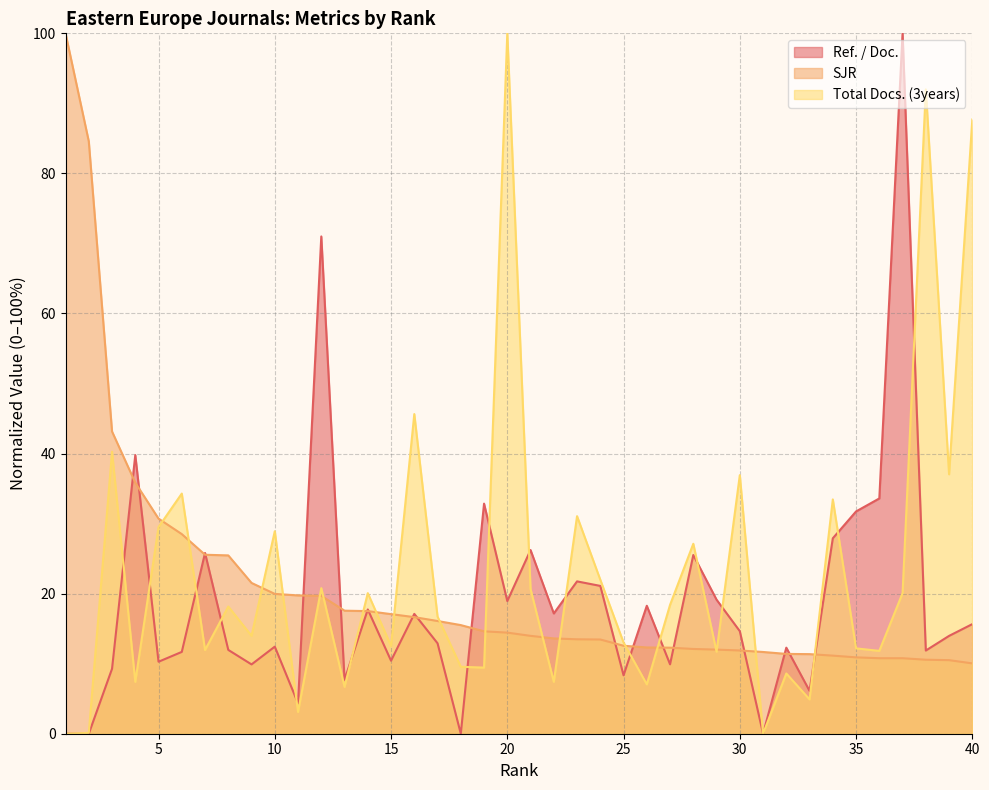

Between 26 and 27, which series saw the biggest shift?

Total Docs. (3years)